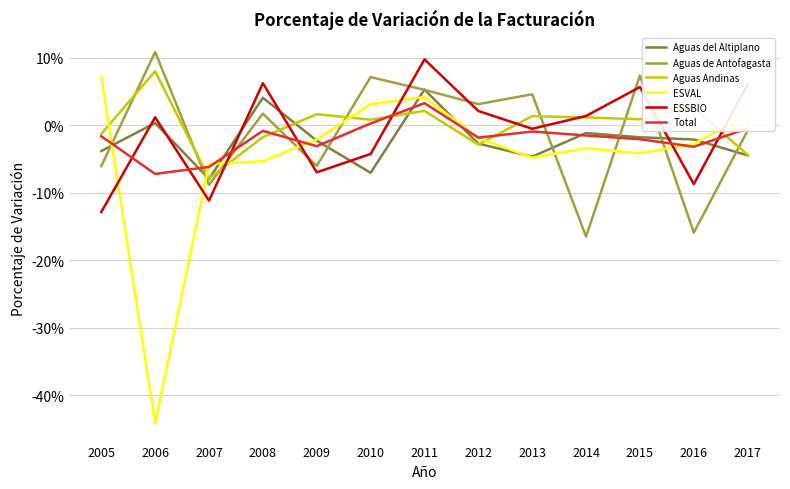

At which label does ESSBIO reach its minimum?

2005